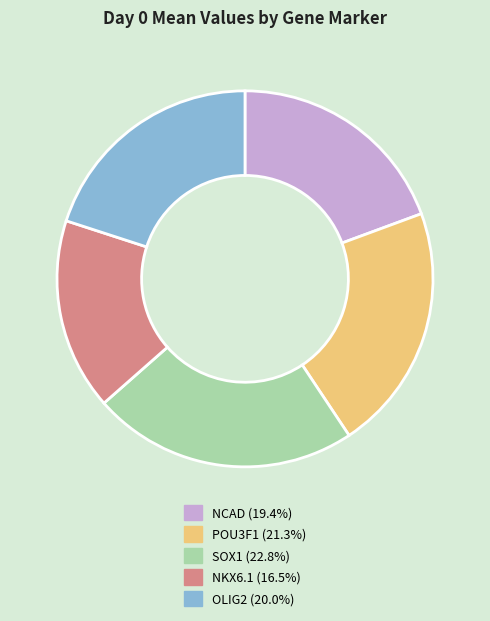

Does POU3F1 represent more than half of the total?

No